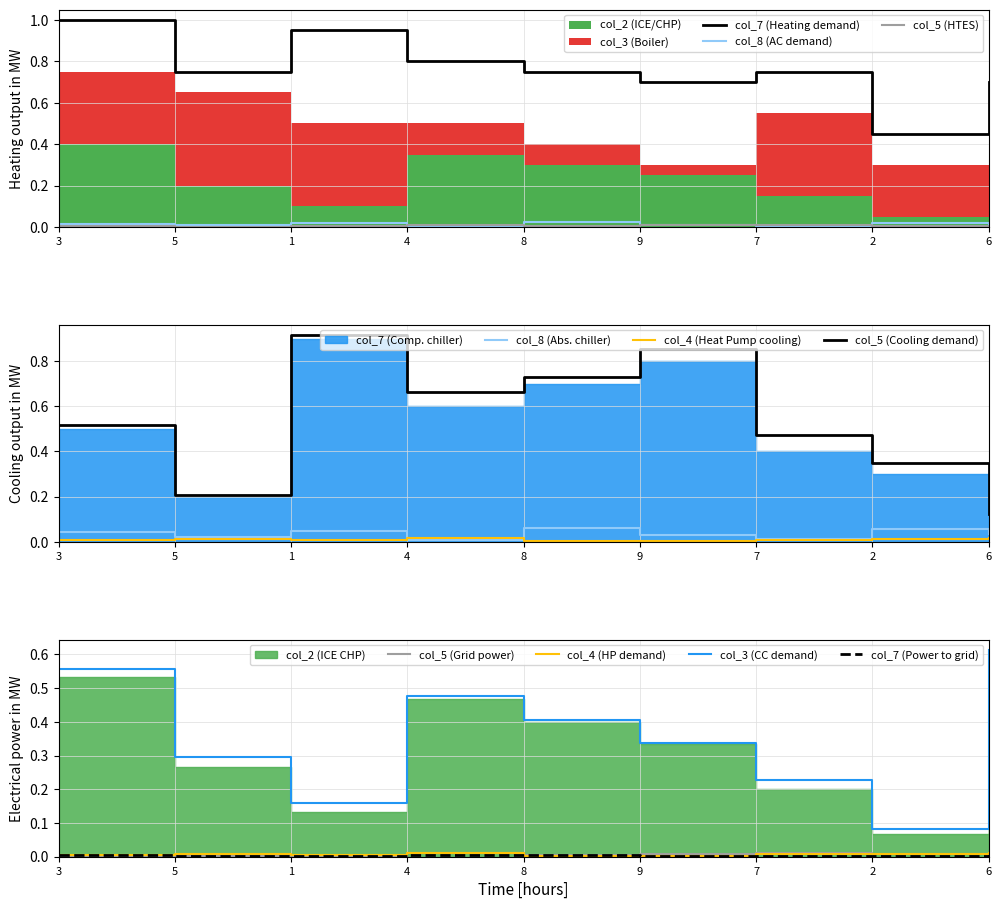

What is the total value across all series at 8?

0.8